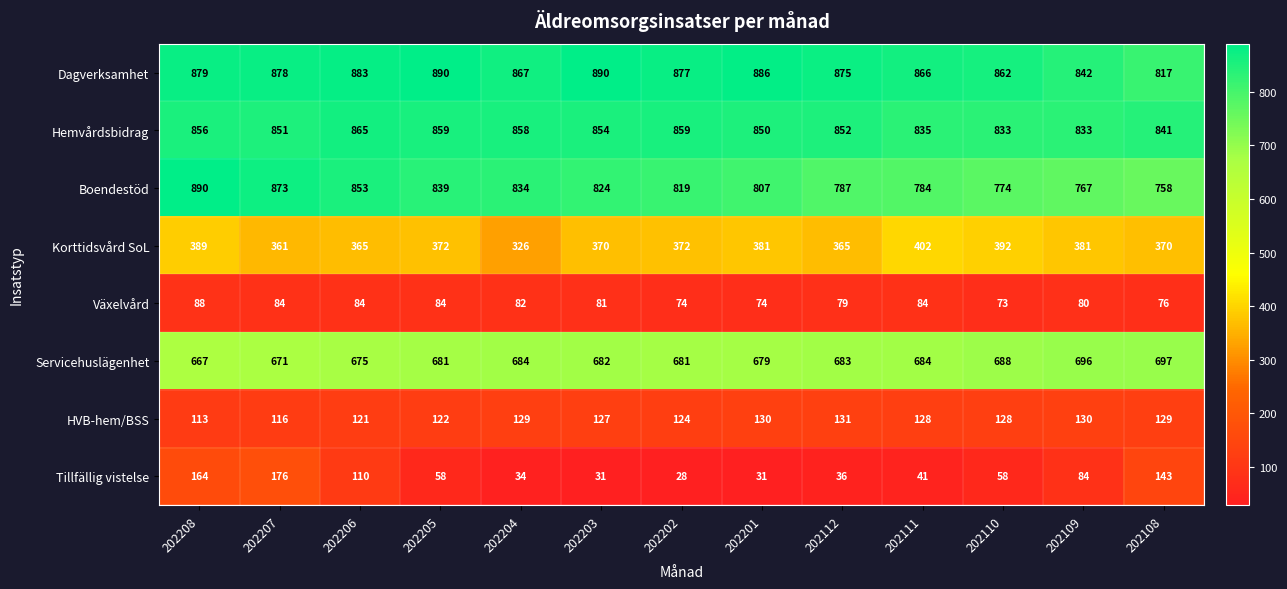

At 202205, list the series in order from largest to smallest.

Dagverksamhet, Hemvårdsbidrag, Boendestöd, Servicehuslägenhet, Korttidsvård SoL, HVB-hem/BSS, Växelvård, Tillfällig vistelse